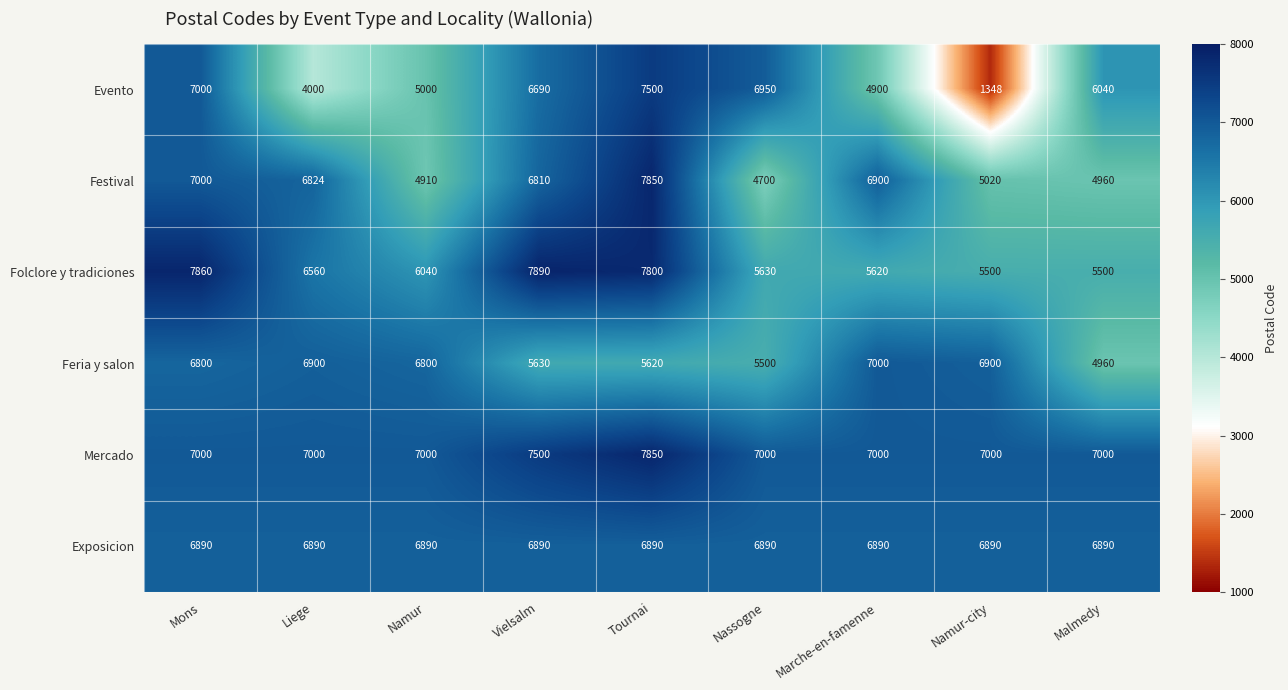

Which category has the lowest value across all series?

Namur-city